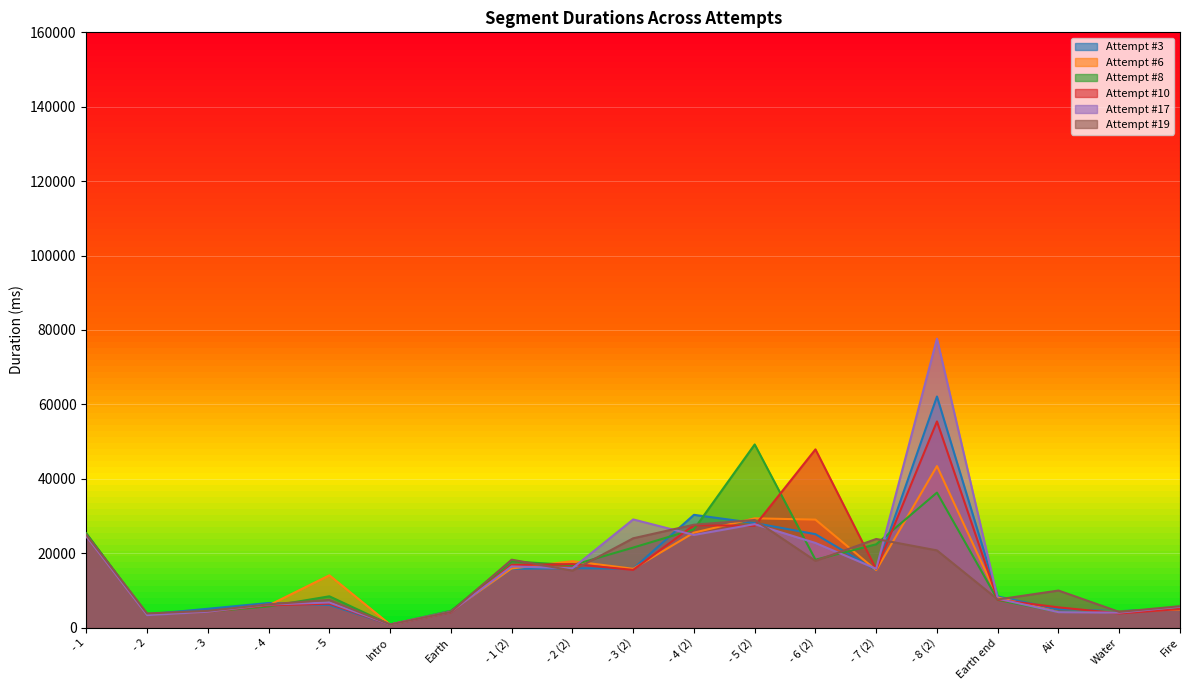

Where is the first local maximum for Attempt #19?

- 5